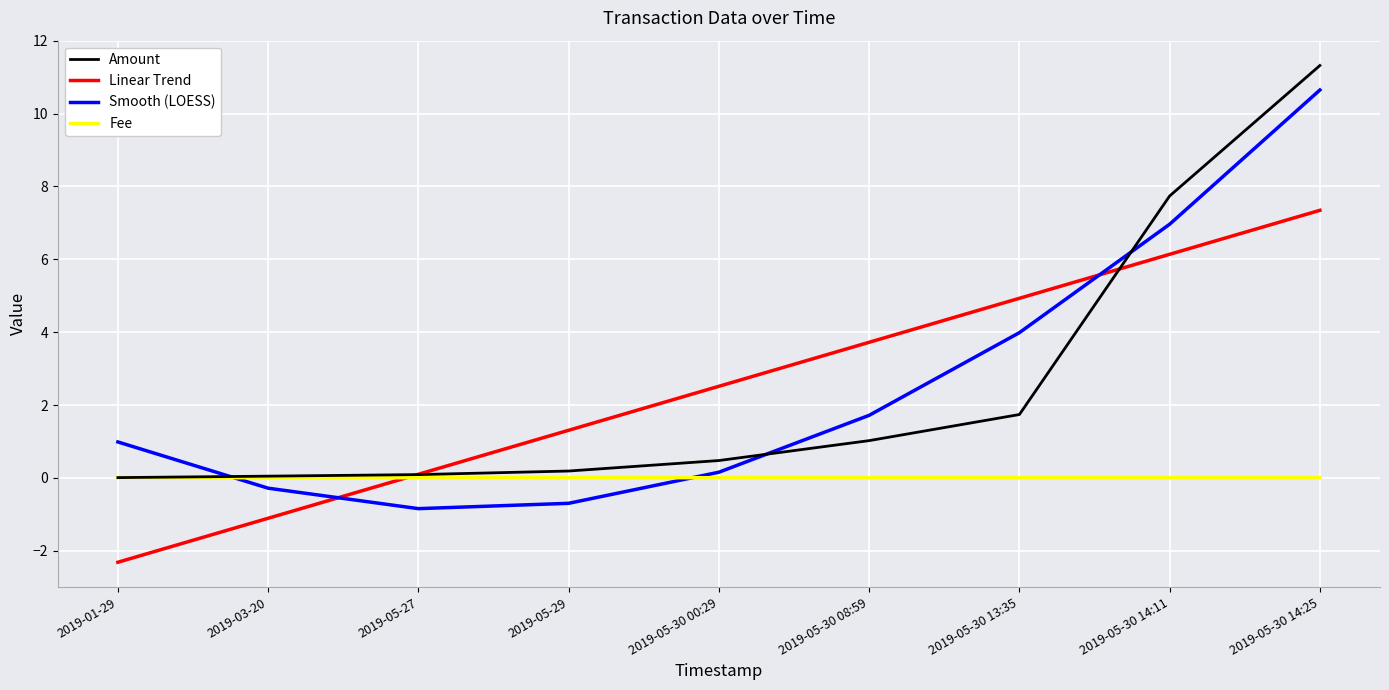

How many negative values does the Smooth (LOESS) series have?

3